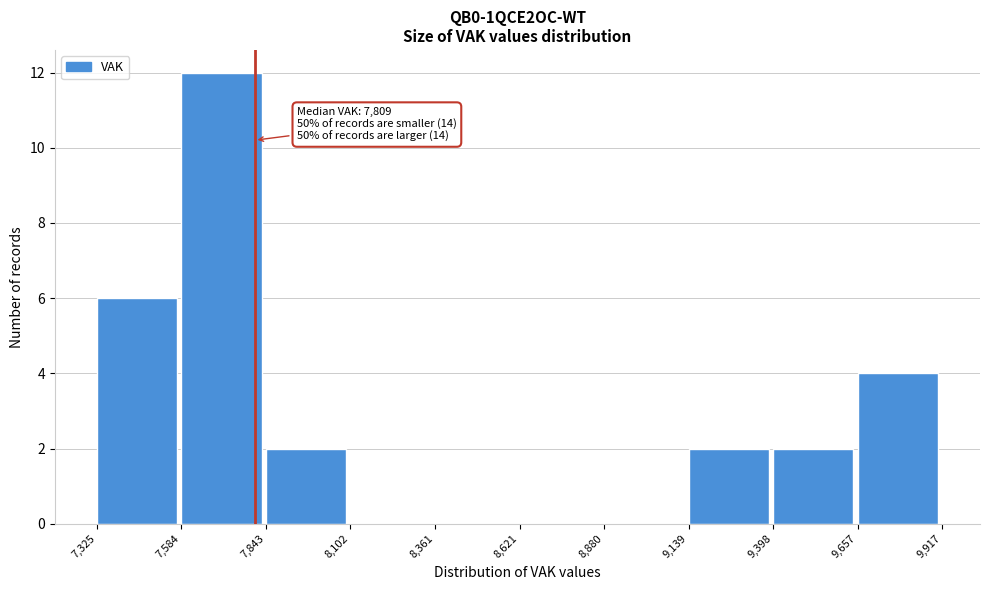

Over which range of the x-axis is the bar tallest?

7,584 to 7,843